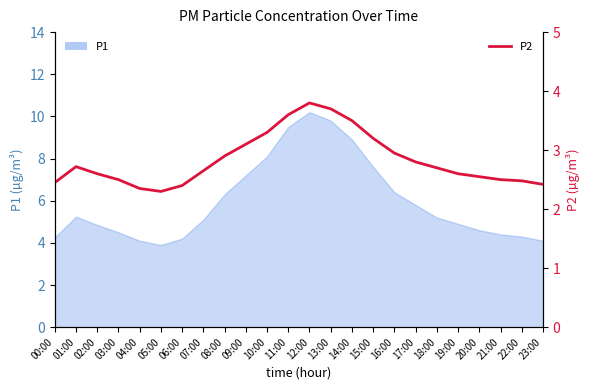

Reading left to right, list all the values displayed in this chart.

00:00=2.5	01:00=2.7	02:00=2.6	03:00=2.5	04:00=2.4	05:00=2.3	06:00=2.4	07:00=2.6	08:00=2.9	09:00=3.1	10:00=3.3	11:00=3.6	12:00=3.8	13:00=3.7	14:00=3.5	15:00=3.2	16:00=3.0	17:00=2.8	18:00=2.7	19:00=2.6	20:00=2.5	21:00=2.5	22:00=2.5	23:00=2.4